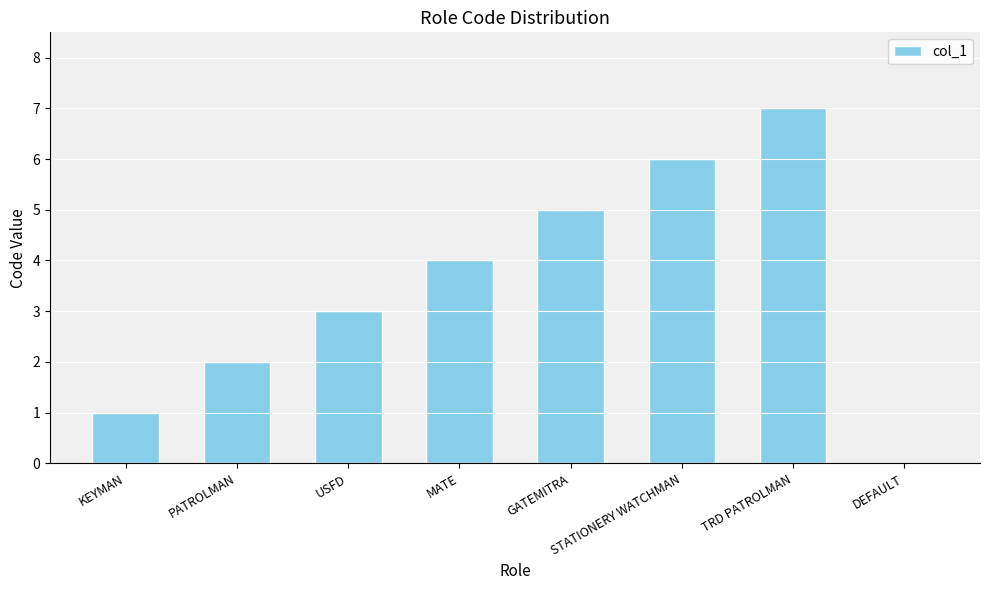

Reading right to left, transcribe all the data shown in this chart.

DEFAULT=0	TRD PATROLMAN=7	STATIONERY WATCHMAN=6	GATEMITRA=5	MATE=4	USFD=3	PATROLMAN=2	KEYMAN=1